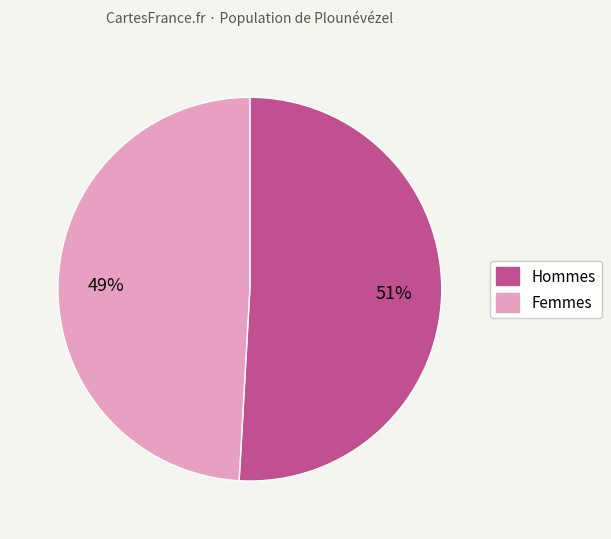

Is there a majority slice in this chart?

Yes